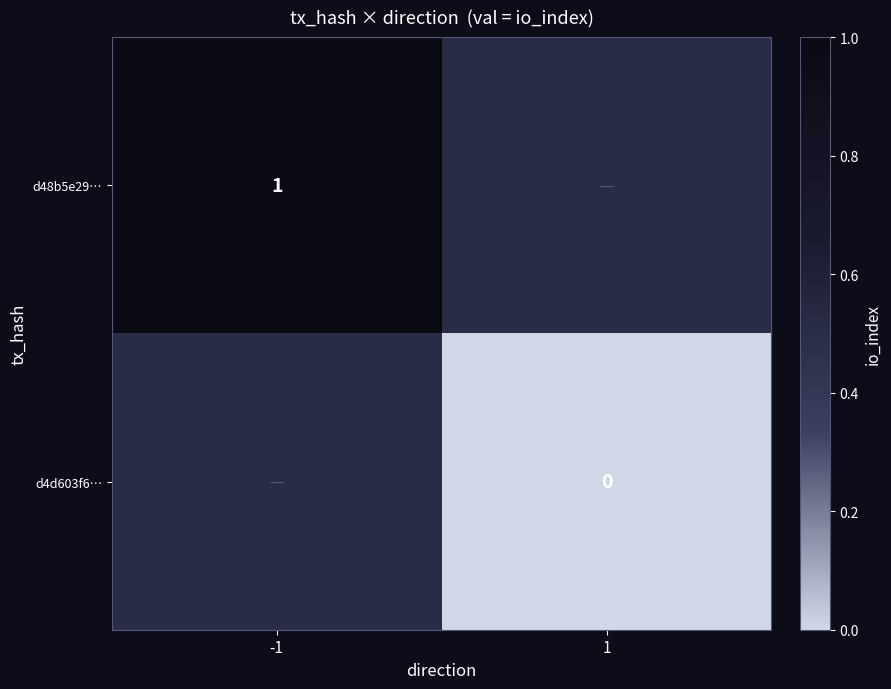

Between 1 and -1, which is larger?

-1